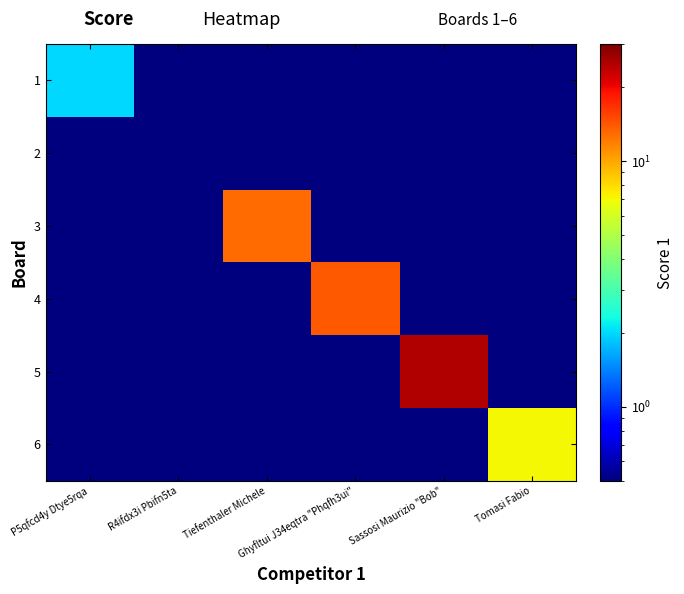

Reading left to right, transcribe all the data shown in this chart.

1: P5qfcd4y Dtye5rqa=2.0	R4ifdx3i Pbifn5ta=0.1	Tiefenthaler Michele=0.1	Ghyfltui J34eqtra "Phqfh3ui"=0.1	Sassosi Maurizio "Bob"=0.1	Tomasi Fabio=0.1
2: P5qfcd4y Dtye5rqa=0.1	R4ifdx3i Pbifn5ta=0.1	Tiefenthaler Michele=0.1	Ghyfltui J34eqtra "Phqfh3ui"=0.1	Sassosi Maurizio "Bob"=0.1	Tomasi Fabio=0.1
3: P5qfcd4y Dtye5rqa=0.1	R4ifdx3i Pbifn5ta=0.1	Tiefenthaler Michele=13.0	Ghyfltui J34eqtra "Phqfh3ui"=0.1	Sassosi Maurizio "Bob"=0.1	Tomasi Fabio=0.1
4: P5qfcd4y Dtye5rqa=0.1	R4ifdx3i Pbifn5ta=0.1	Tiefenthaler Michele=0.1	Ghyfltui J34eqtra "Phqfh3ui"=14.0	Sassosi Maurizio "Bob"=0.1	Tomasi Fabio=0.1
5: P5qfcd4y Dtye5rqa=0.1	R4ifdx3i Pbifn5ta=0.1	Tiefenthaler Michele=0.1	Ghyfltui J34eqtra "Phqfh3ui"=0.1	Sassosi Maurizio "Bob"=25.0	Tomasi Fabio=0.1
6: P5qfcd4y Dtye5rqa=0.1	R4ifdx3i Pbifn5ta=0.1	Tiefenthaler Michele=0.1	Ghyfltui J34eqtra "Phqfh3ui"=0.1	Sassosi Maurizio "Bob"=0.1	Tomasi Fabio=7.0